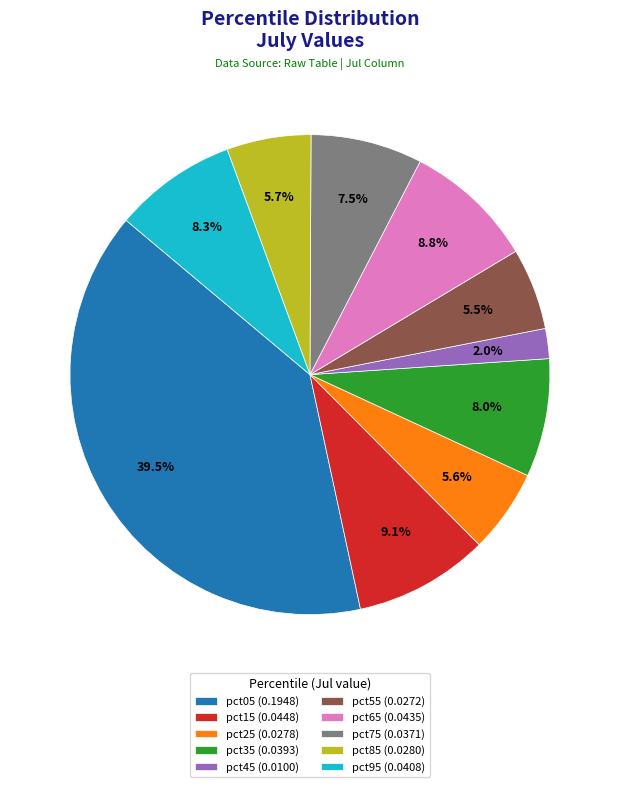

Which slice is the largest?

pct05